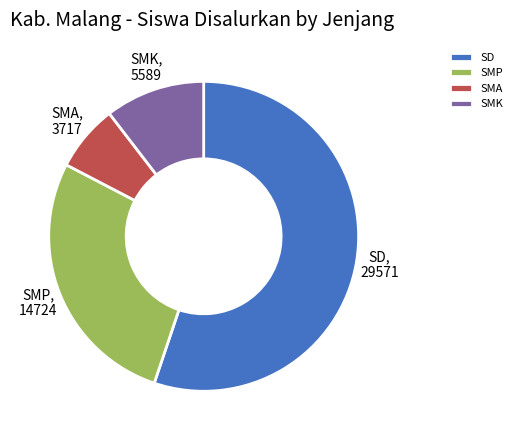

What is the majority slice?

SD